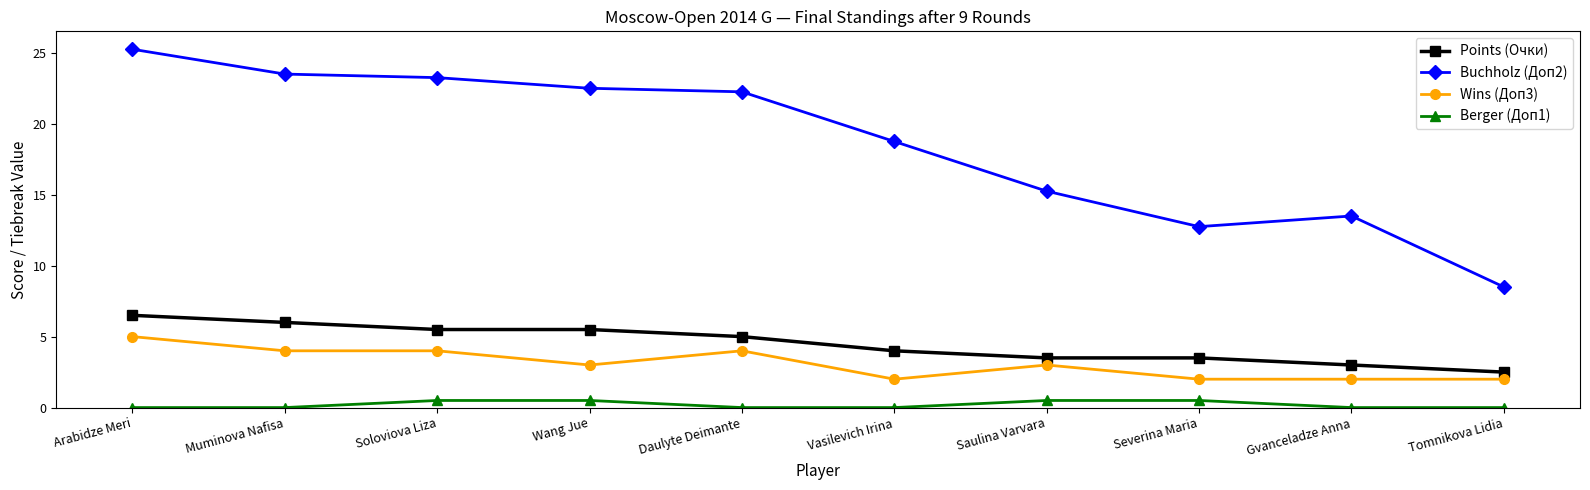

What is the value of the Wins (Доп3) point at the 4th from the left?

3.0